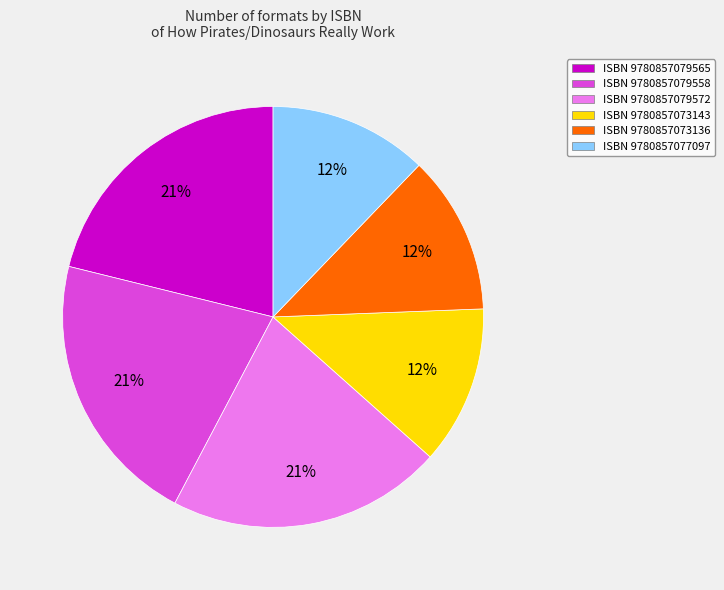

Is there a majority slice in this chart?

No